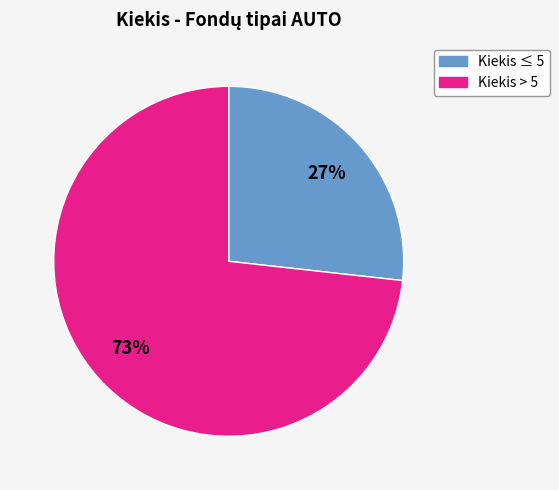

To the nearest percent, what is the difference between the Kiekis ≤ 5 and Kiekis > 5 slice percentages?

46%